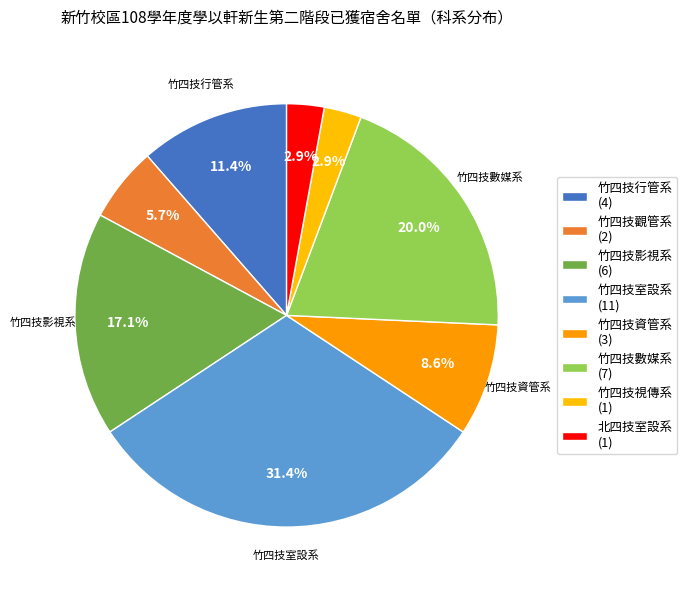

How many segments does this pie chart have?

8